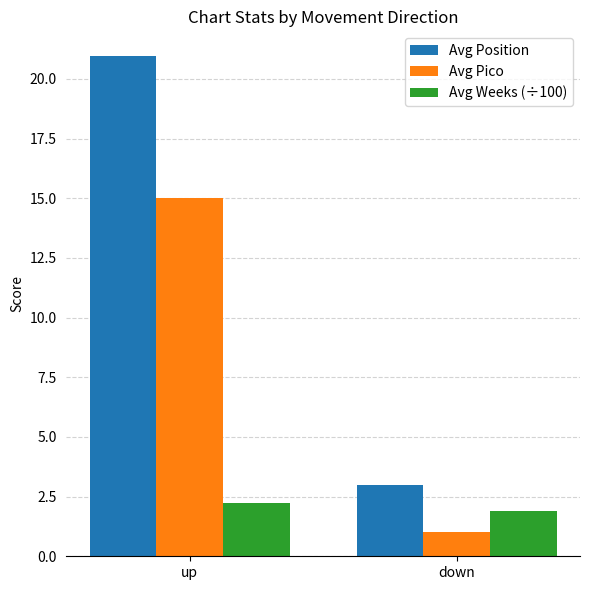

What is the label of the 1st bar from the right?

down